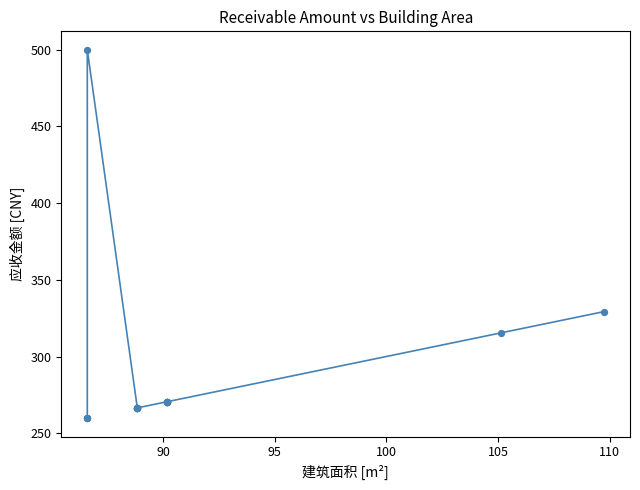

What Y value in the scatter plot is closest to 379?

329.3